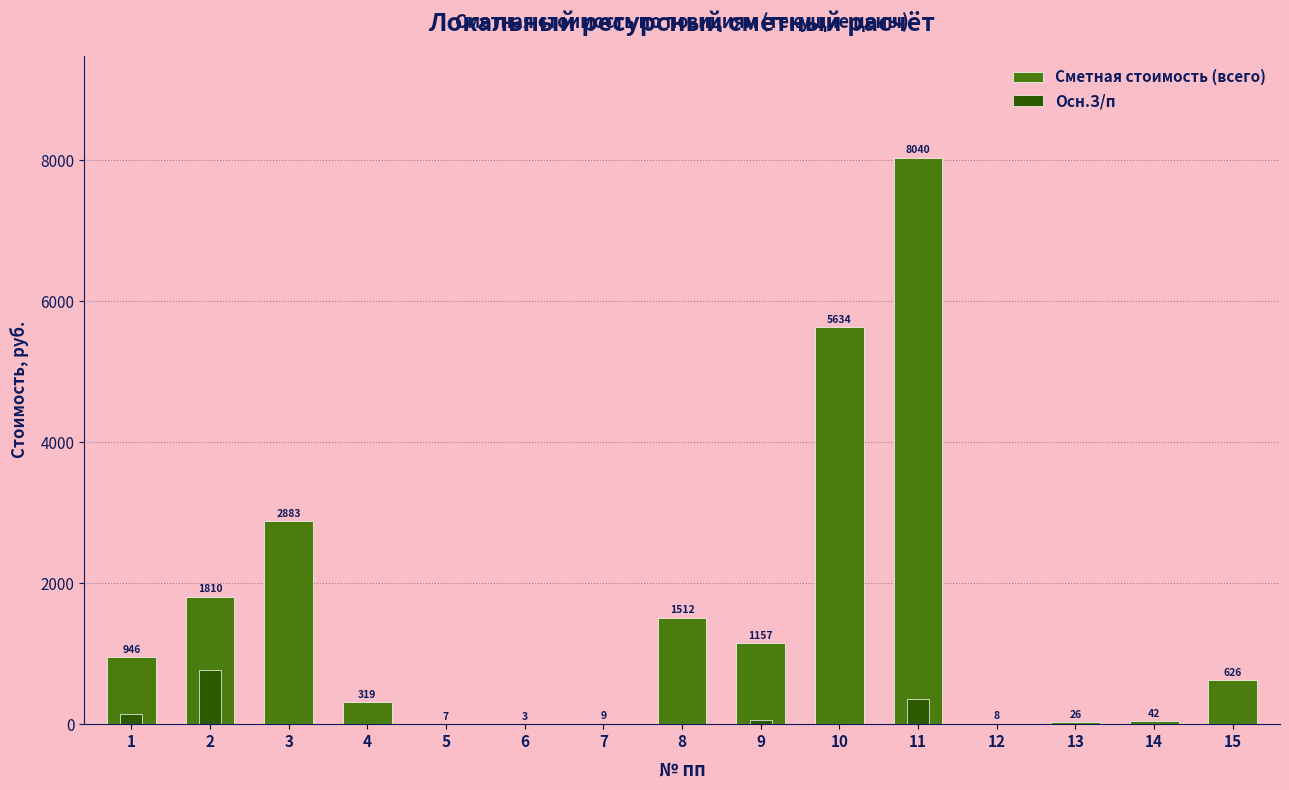

At which category is the sum across all series the highest?

11